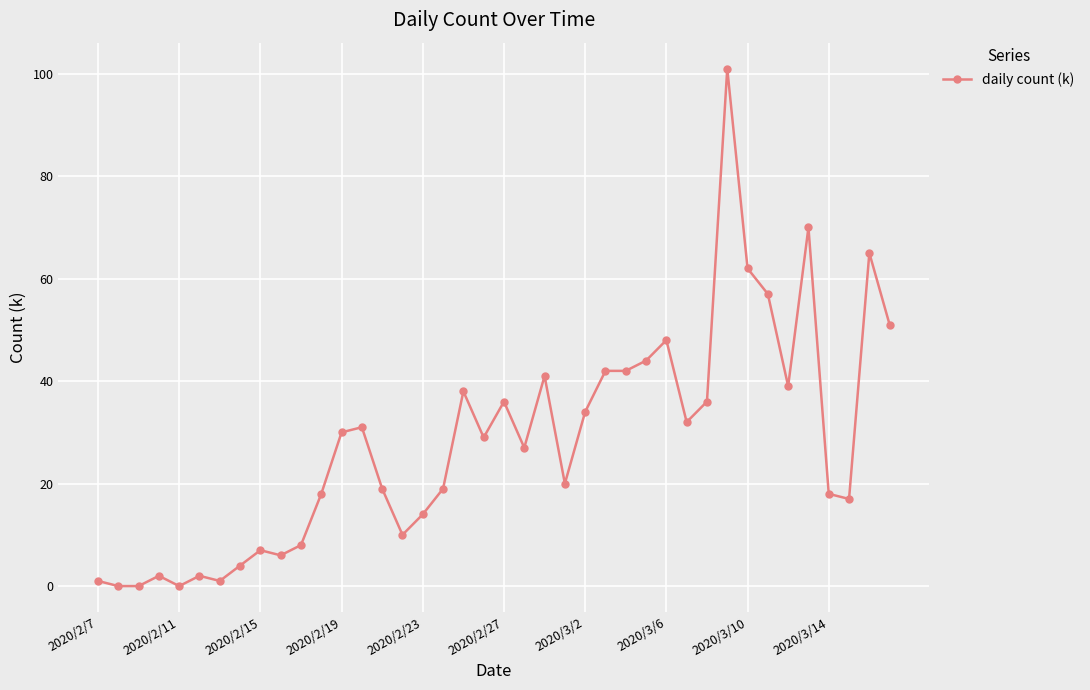

What is the greatest value displayed?

101